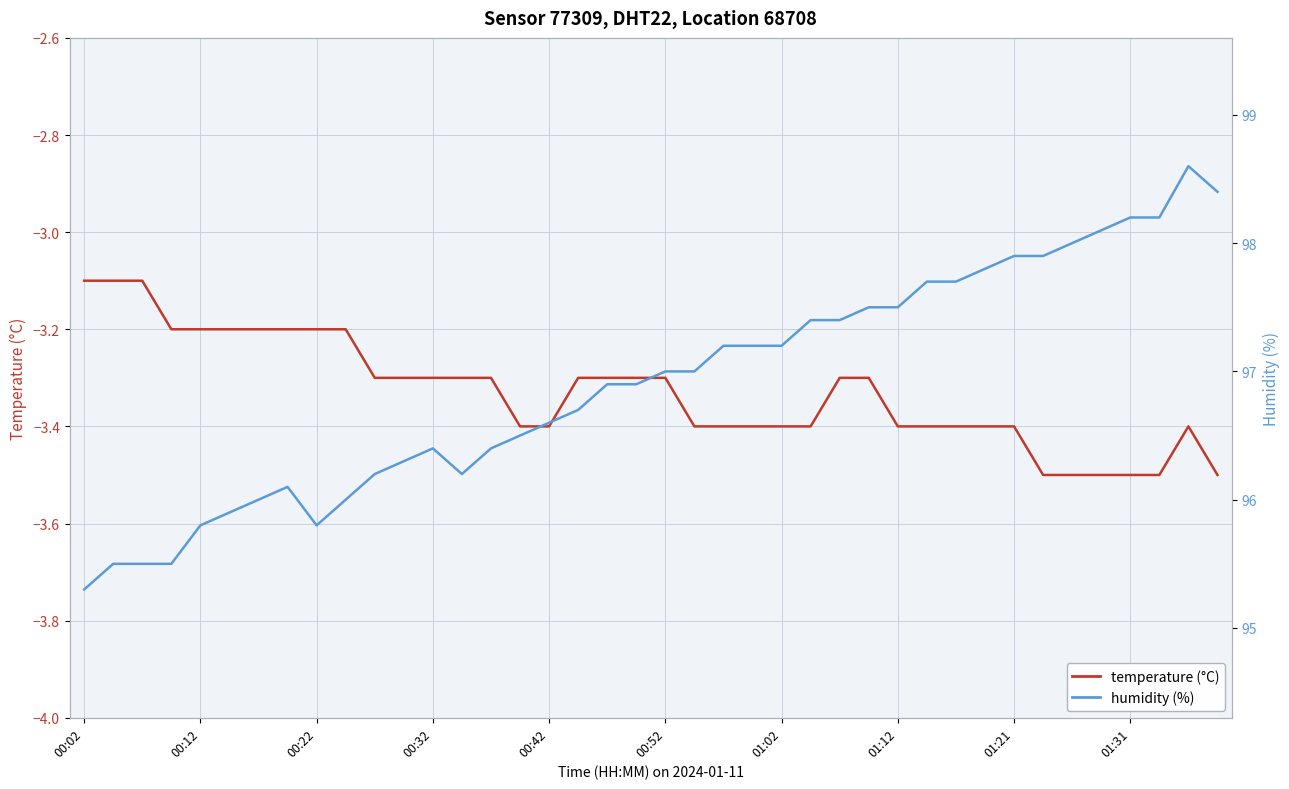

Reading left to right, what are all the values shown in this chart?

temperature (°C): -3.1	-3.1	-3.1	-3.2	-3.2	-3.2	-3.2	-3.2	-3.2	-3.2	-3.3	-3.3	-3.3	-3.3	-3.3	-3.4	-3.4	-3.3	-3.3	-3.3	-3.3	-3.4	-3.4	-3.4	-3.4	-3.4	-3.3	-3.3	-3.4	-3.4	-3.4	-3.4	-3.4	-3.5	-3.5	-3.5	-3.5	-3.5	-3.4	-3.5
humidity (%): 95.3	95.5	95.5	95.5	95.8	95.9	96.0	96.1	95.8	96.0	96.2	96.3	96.4	96.2	96.4	96.5	96.6	96.7	96.9	96.9	97.0	97.0	97.2	97.2	97.2	97.4	97.4	97.5	97.5	97.7	97.7	97.8	97.9	97.9	98.0	98.1	98.2	98.2	98.6	98.4